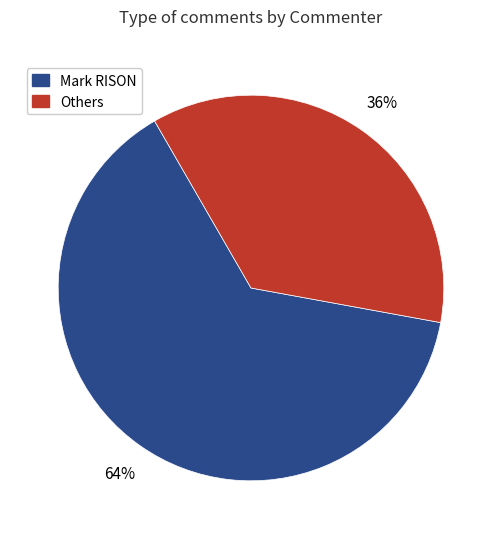

Rank the categories by value from highest to lowest.

Mark RISON, Others